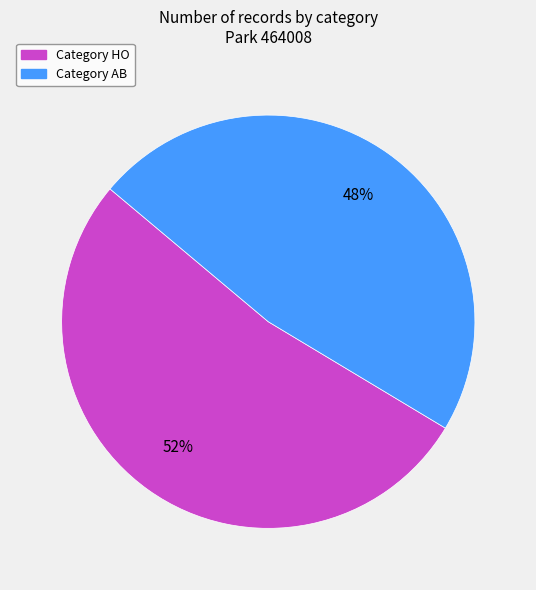

Does any single category account for the majority?

Yes